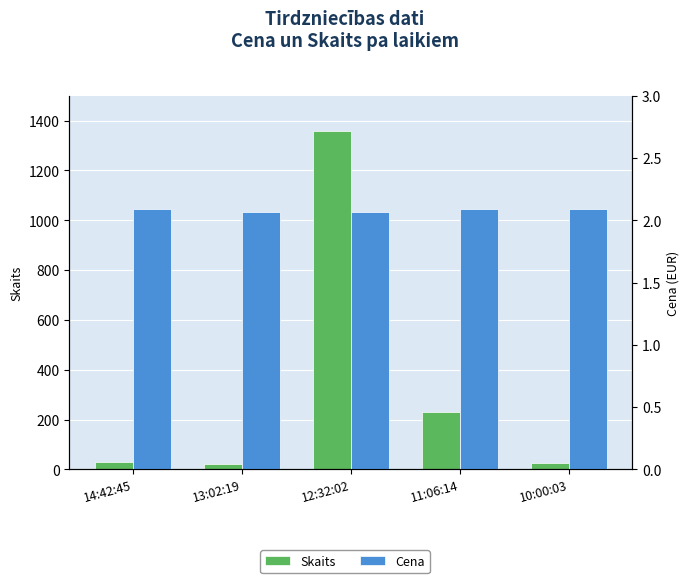

The value of Cena at 14:42:45 is 2.1. True or false?

True